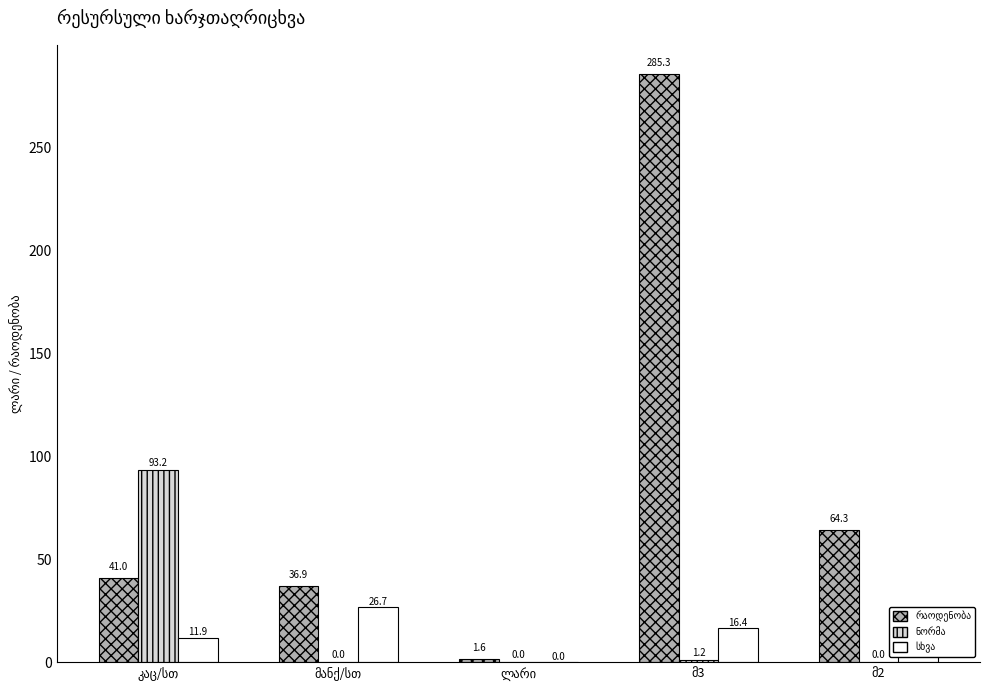

Does the chart contain stacked bars?

No